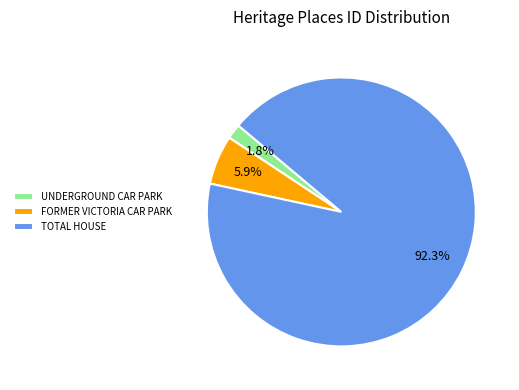

Count the number of slices in the pie.

3